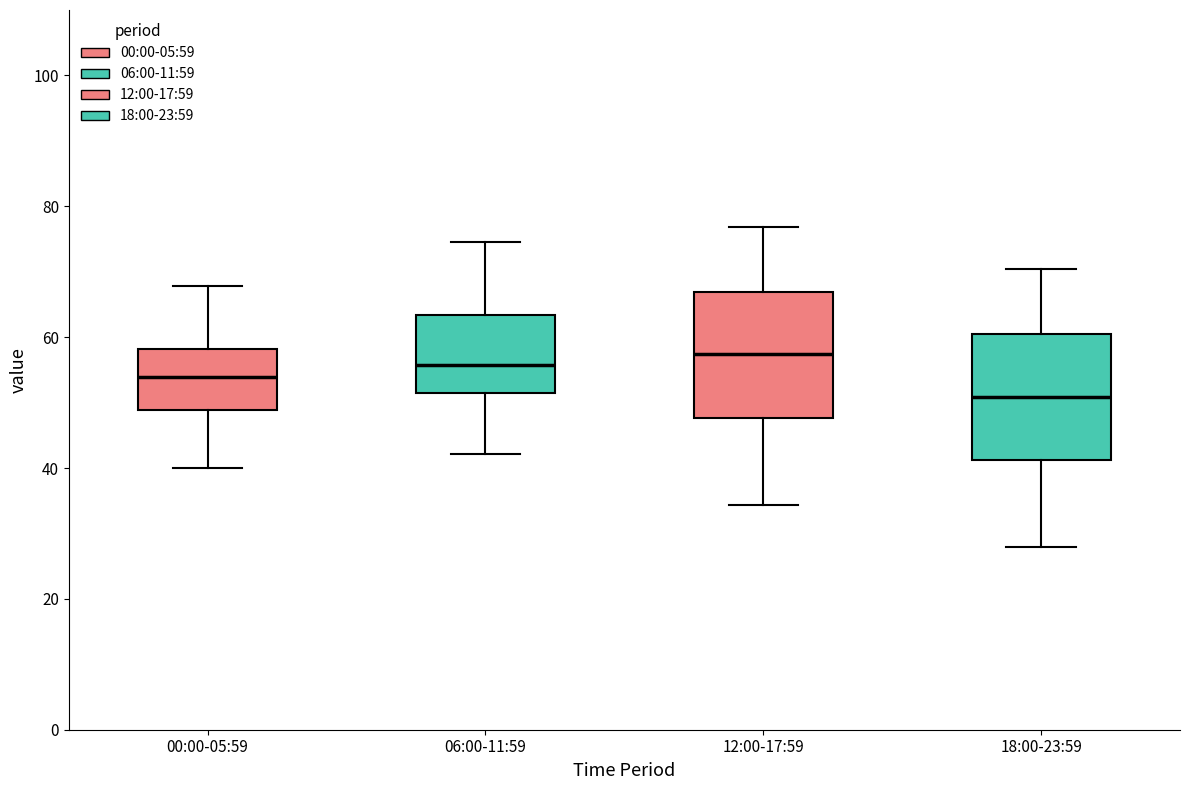

Reading left to right, transcribe this box plot: for each box, give where its median line is, the range the box spans, and where its two whiskers end, as read against the y-axis. The values are not printed on the chart, so give them approximately, as read against the axis.

00:00-05:59: median 54, box 48 to 58, whiskers 40 to 68
06:00-11:59: median 56, box 52 to 64, whiskers 42 to 74
12:00-17:59: median 58, box 48 to 66, whiskers 34 to 76
18:00-23:59: median 50, box 42 to 60, whiskers 28 to 70